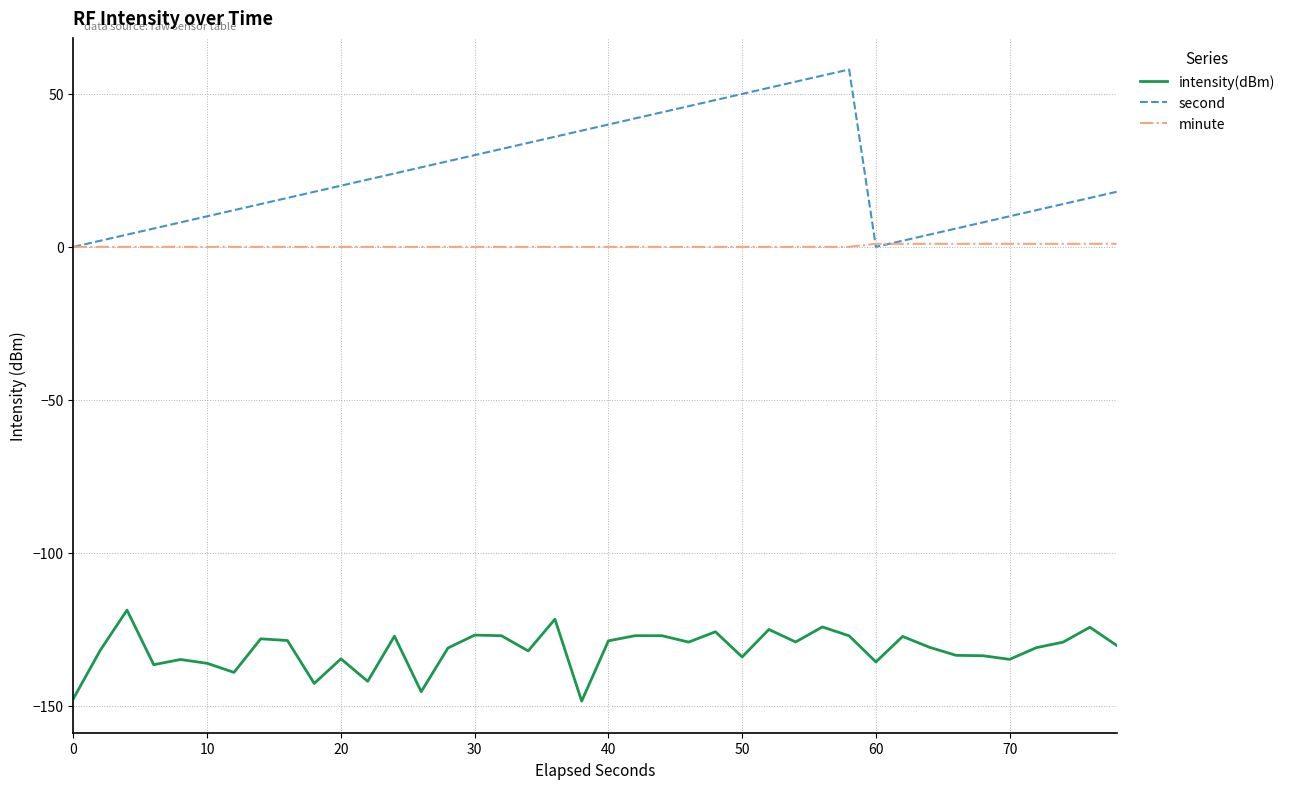

What is the maximum value shown in the chart?

58.0